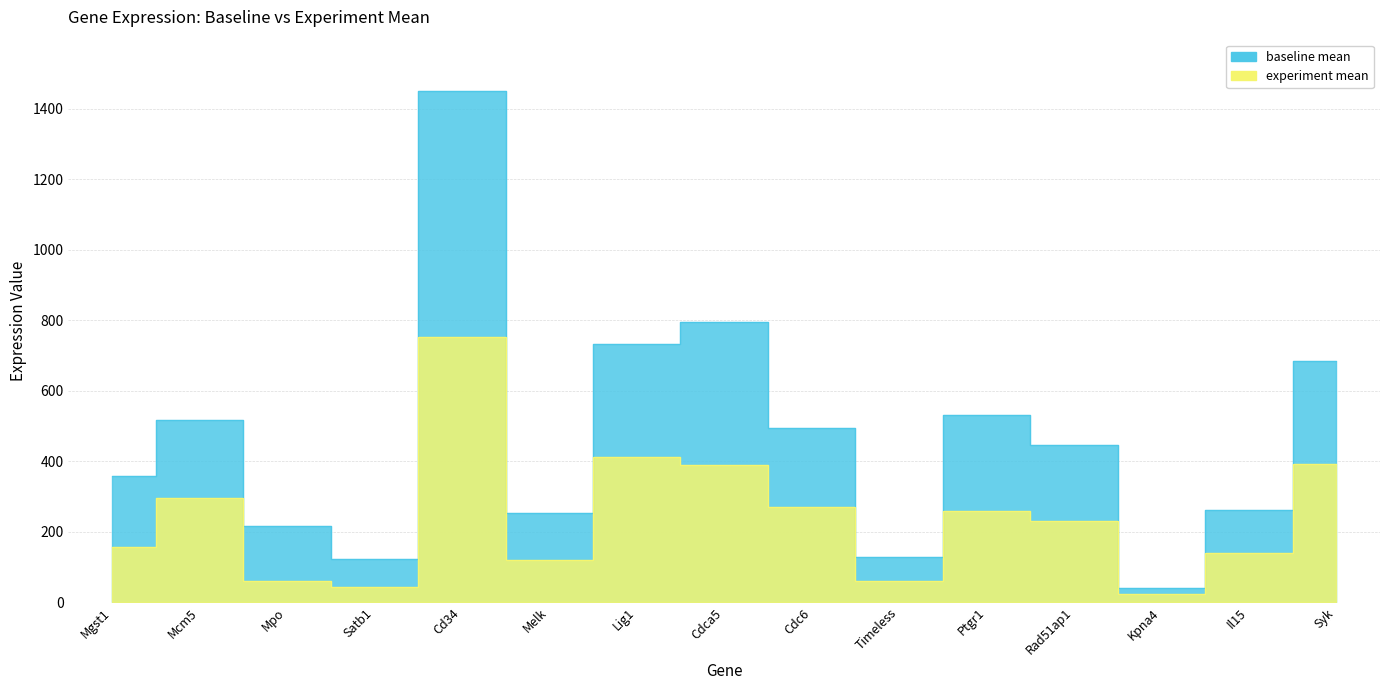

What is the spread (max minus min) of values at Il15?

122.6